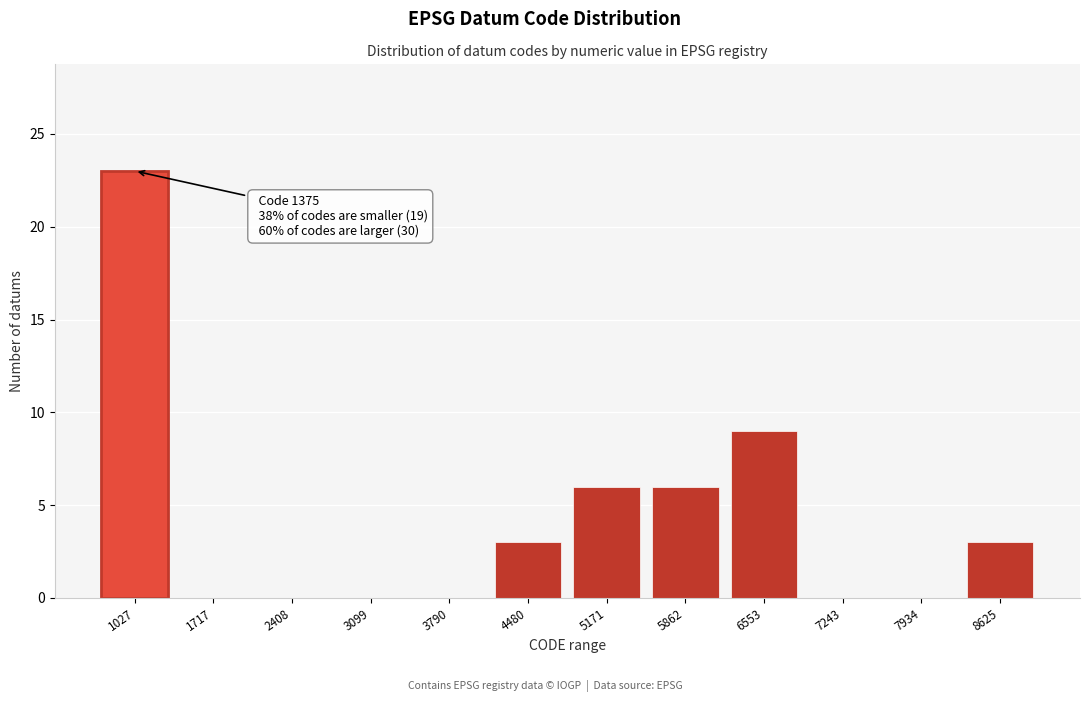

Reading left to right, extract all data points from this chart.

1027=23	1717=0	2408=0	3099=0	3790=0	4480=3	5171=6	5862=6	6553=9	7243=0	7934=0	8625=3